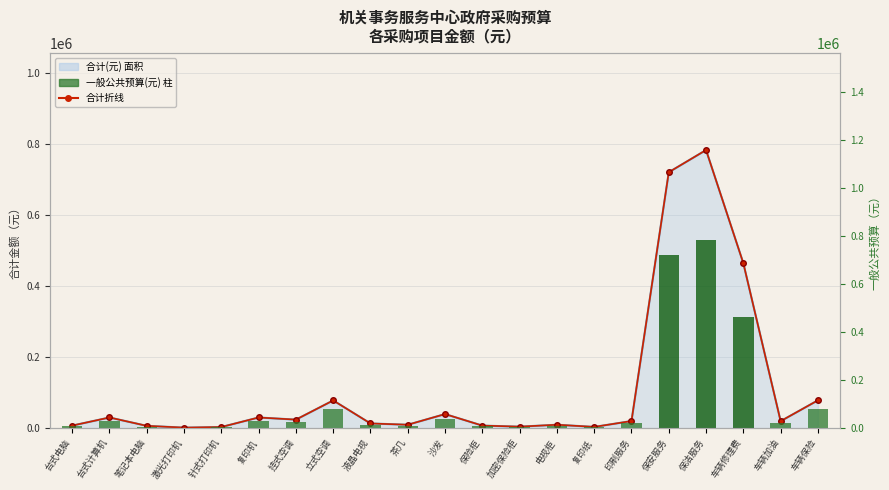

Which series has the widest spread of values?

合计折线